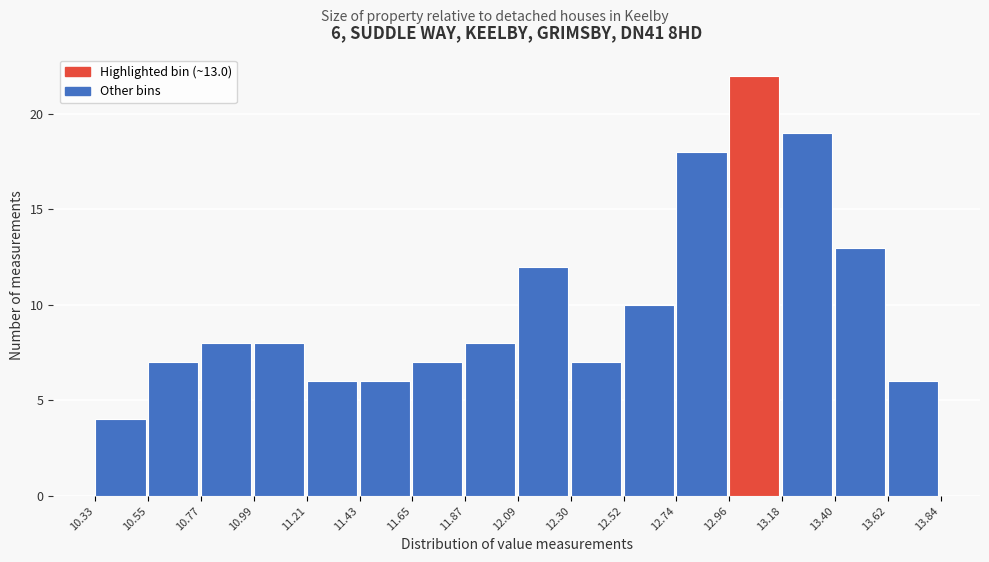

Which range on the x-axis has the tallest bar?

12.96 to 13.18